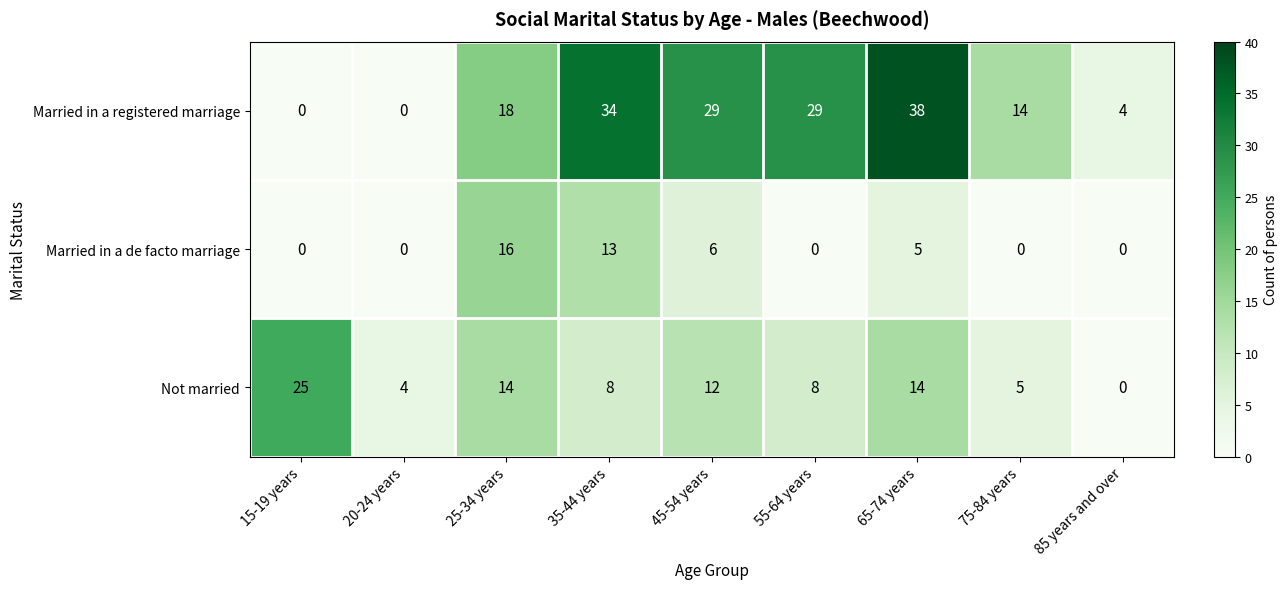

Which series has the largest range (max minus min)?

Married in a registered marriage